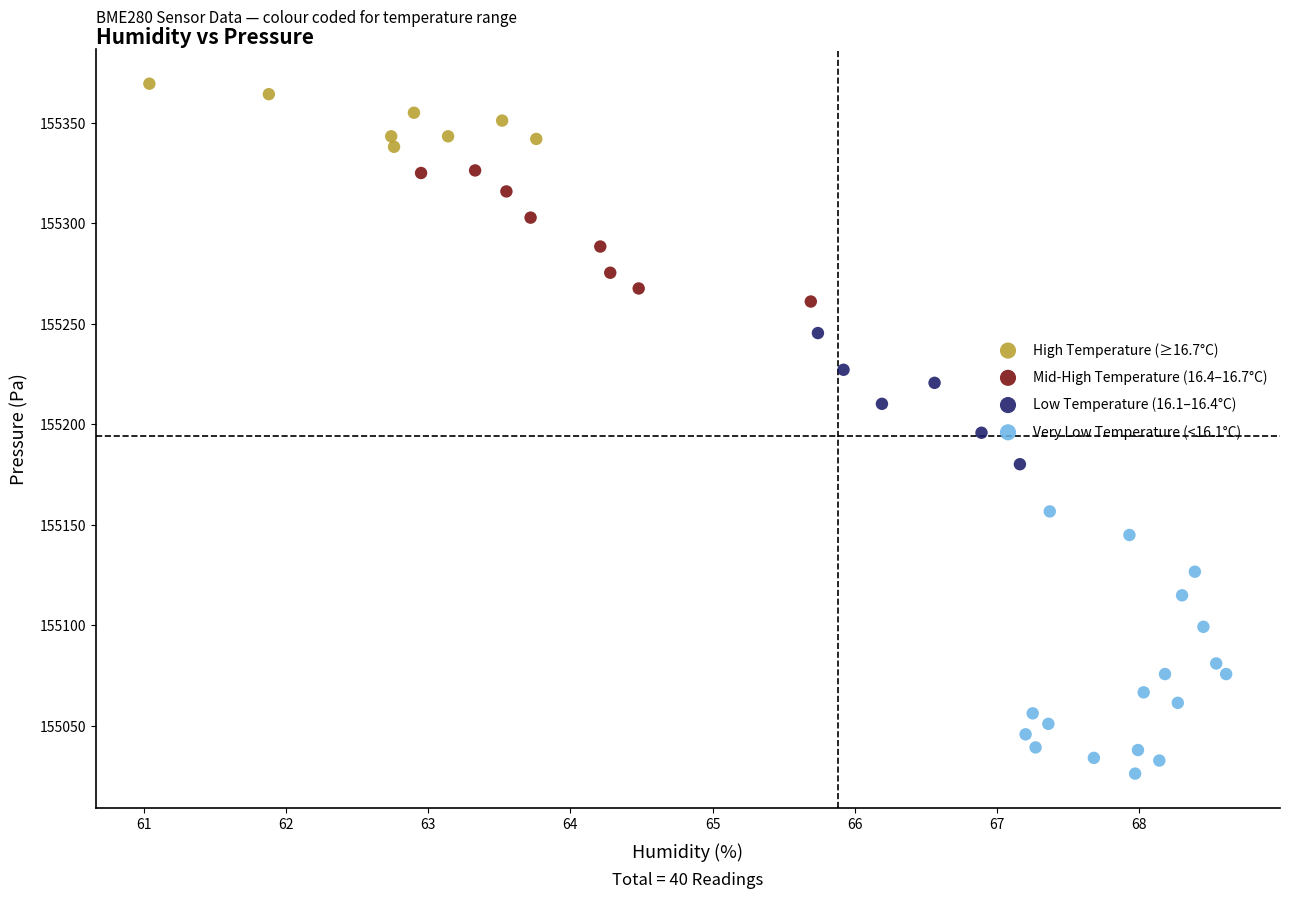

Which series has the largest Y range (max minus min)?

Very Low Temperature (<16.1°C)